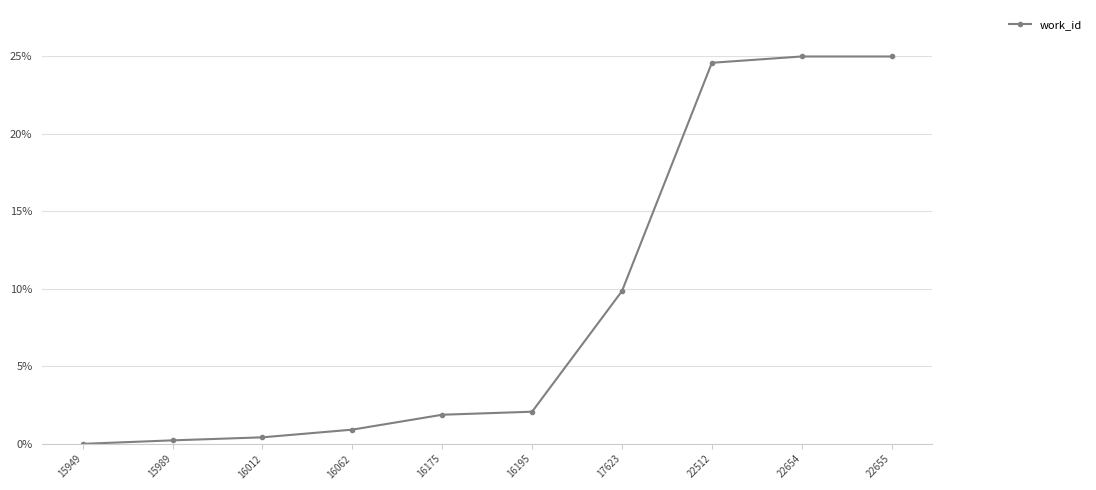

Which category has the lowest value across all series?

15949